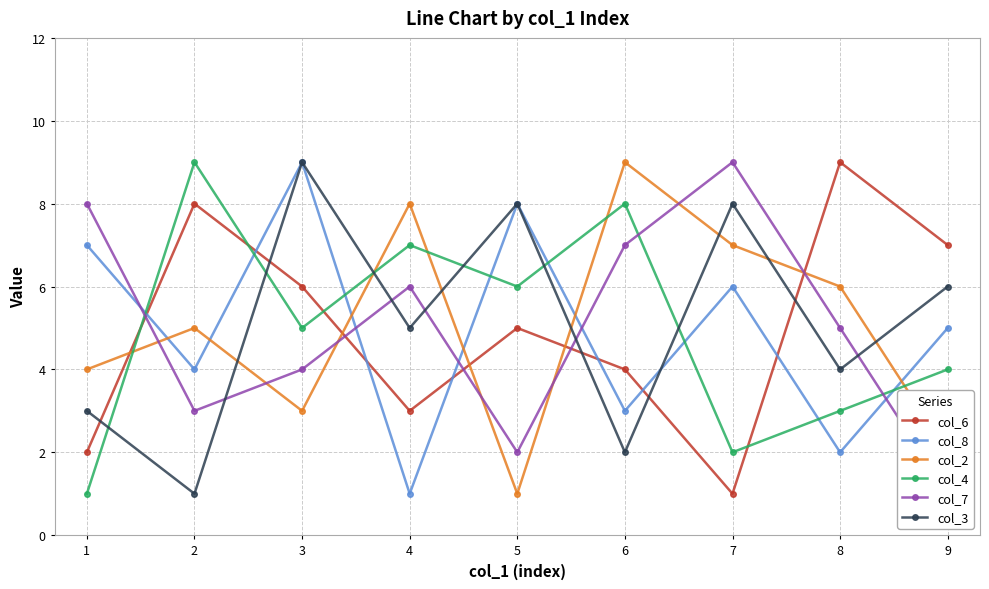

What is the maximum value for col_6?

9